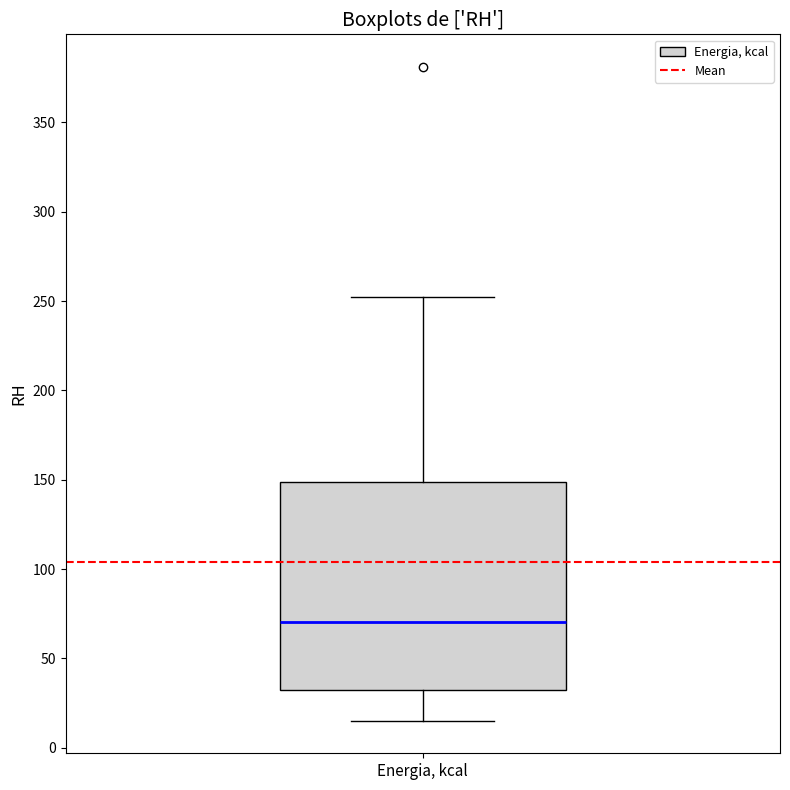

Transcribe this box plot: give where the median line is, the range the box spans, and where the two whiskers end, as read against the y-axis. The values are not printed on the chart, so give them approximately, as read against the axis.

median 70, box 30 to 150, whiskers 15 to 250